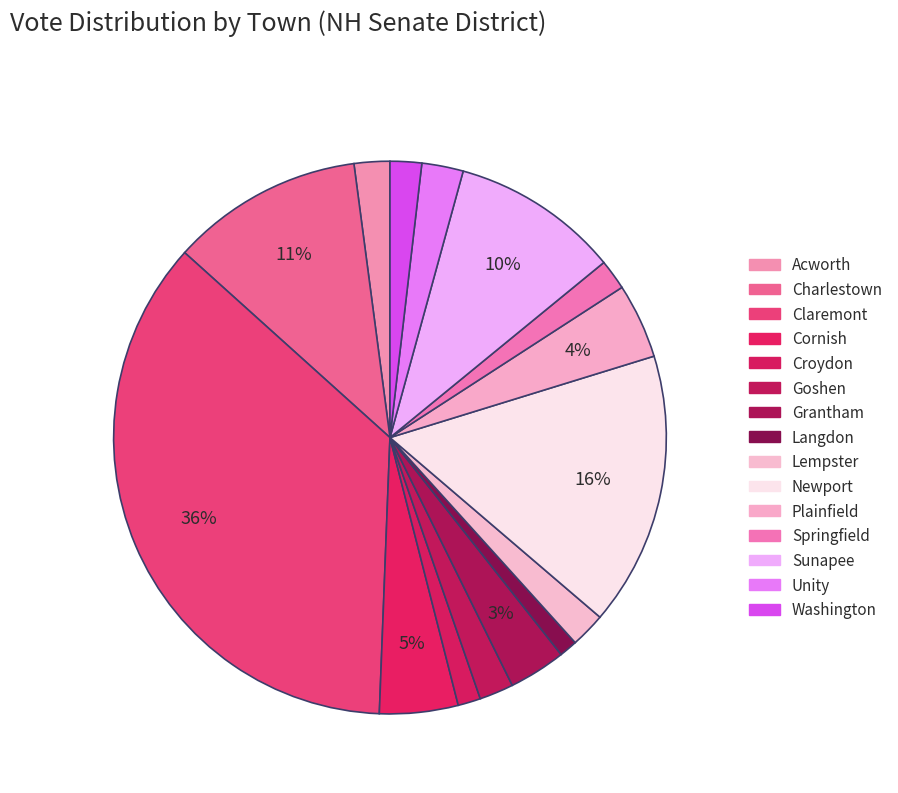

To the nearest percent, what is the difference between the largest and smallest slice percentages?

35%